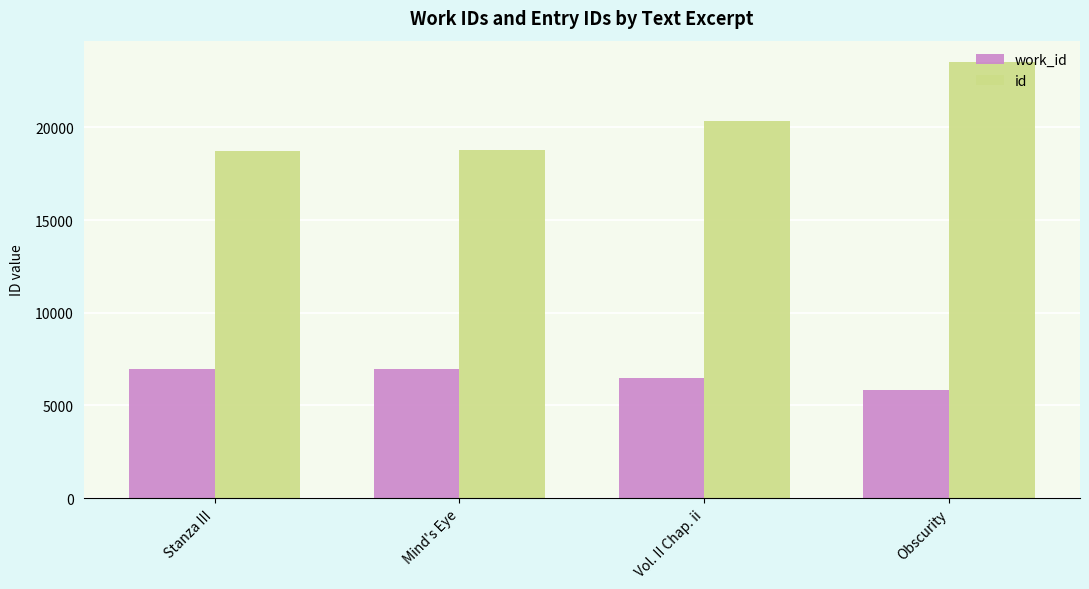

What is the lowest value of the work_id series?

5841